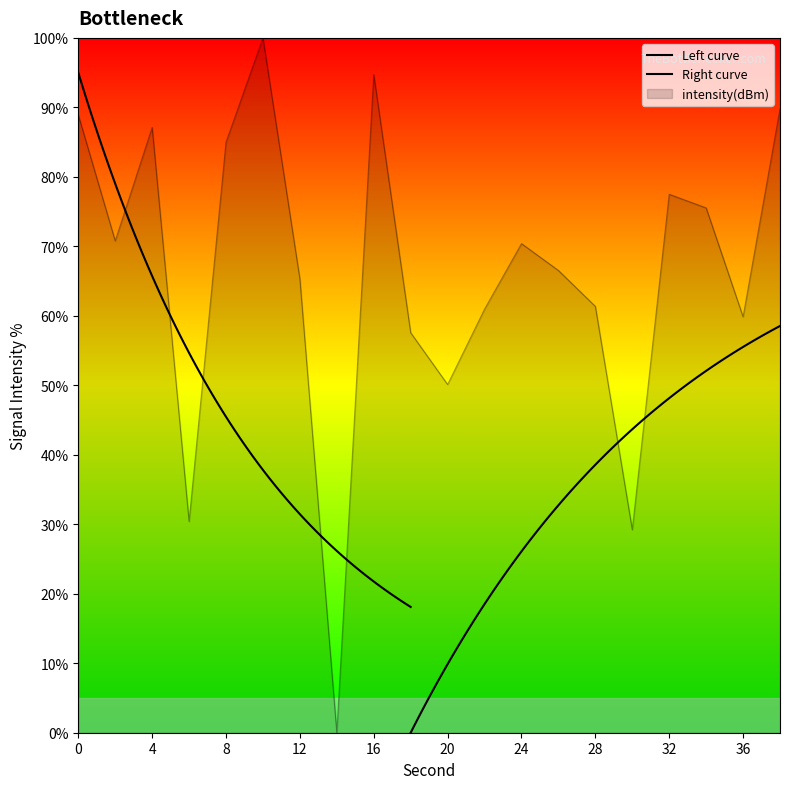

What is the sum of the values at 6 and 16?

125.1